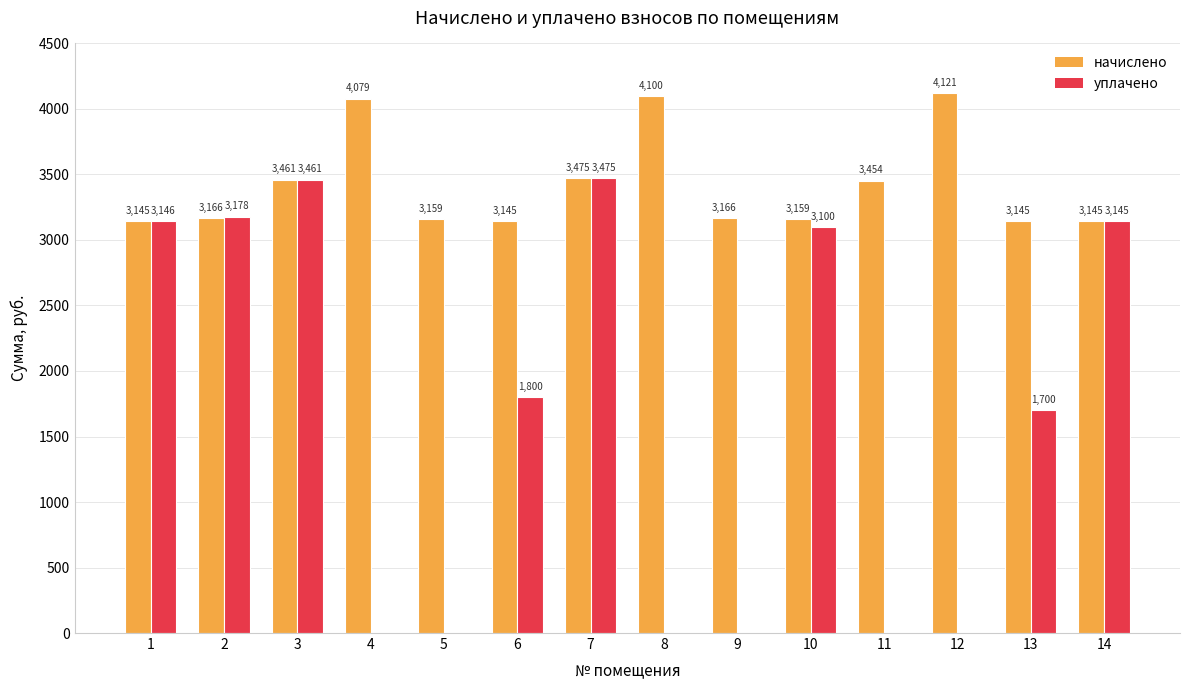

What is the sum of the уплачено values at 13 and 5?

1700.0